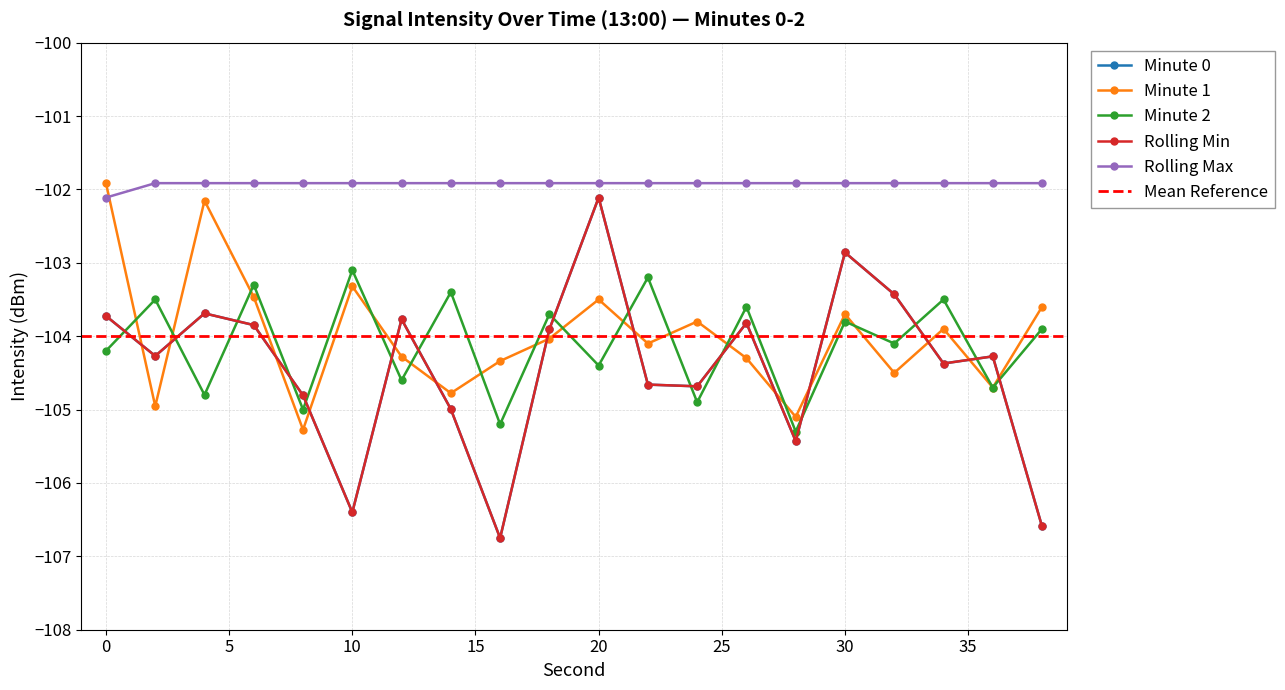

Which series has the widest spread of values?

Minute 0